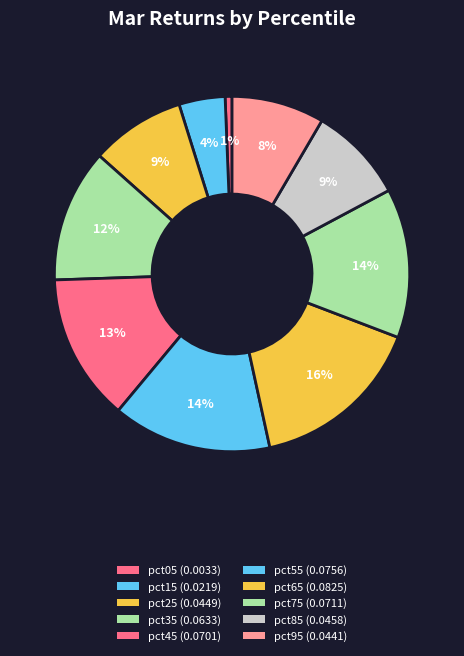

Rank the categories by value from highest to lowest.

pct65, pct55, pct75, pct45, pct35, pct85, pct25, pct95, pct15, pct05